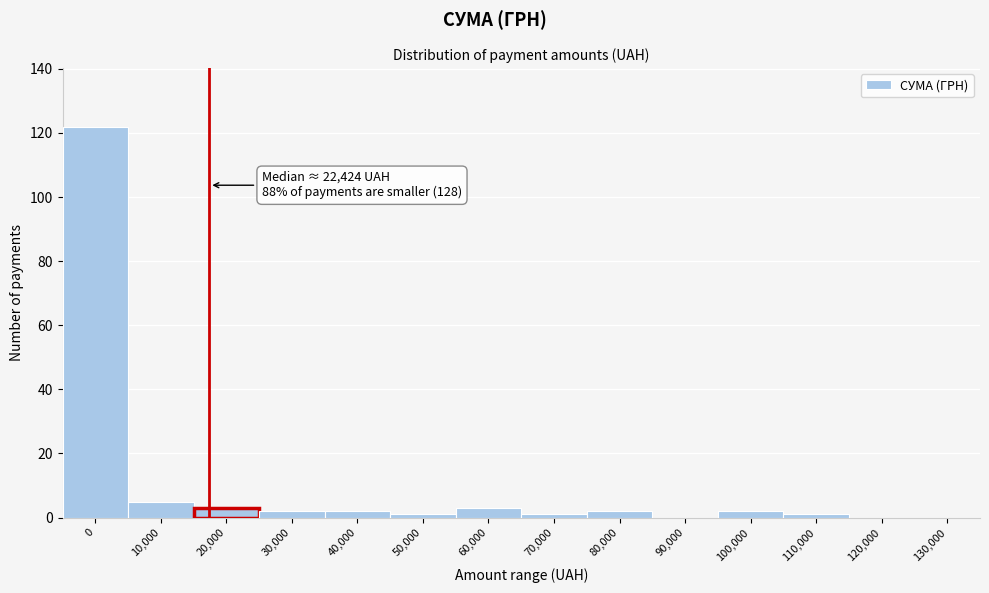

Reading right to left, list all the values displayed in this chart.

130,000=0	120,000=0	110,000=1	100,000=2	90,000=0	80,000=2	70,000=1	60,000=3	50,000=1	40,000=2	30,000=2	20,000=3	10,000=5	0=122